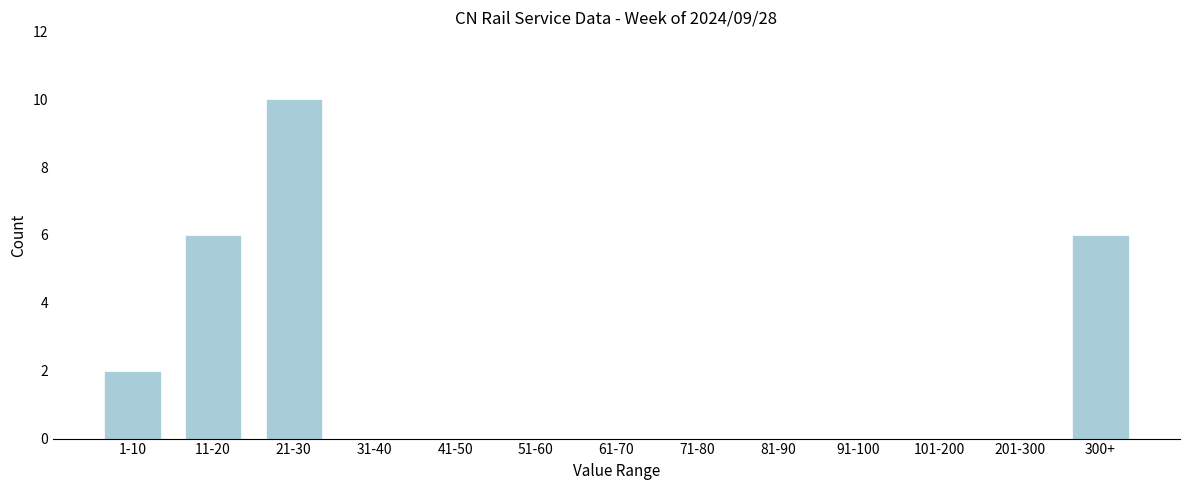

Reading left to right, list all the values displayed in this chart.

1-10=2	11-20=6	21-30=10	31-40=0	41-50=0	51-60=0	61-70=0	71-80=0	81-90=0	91-100=0	101-200=0	201-300=0	300+=6